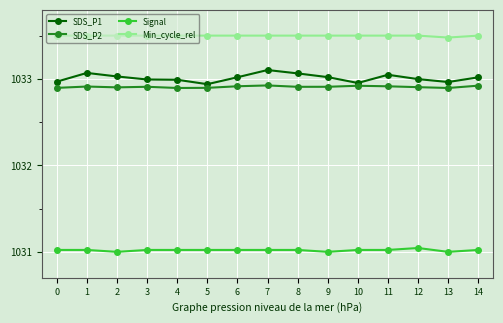

Rank the series by their maximum value, from lowest to highest.

Signal, SDS_P2, SDS_P1, Min_cycle_rel